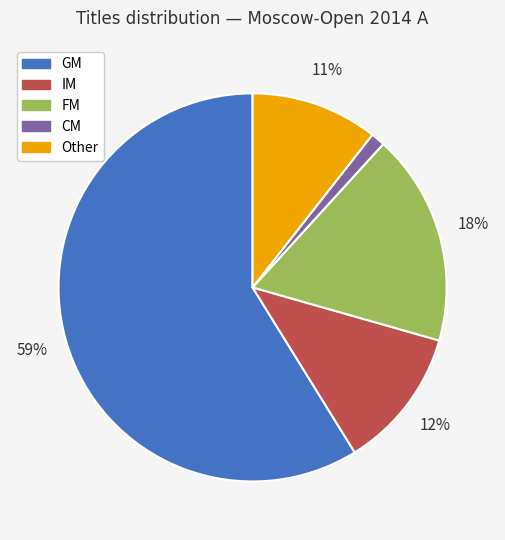

Which category has the smallest portion of the pie?

CM